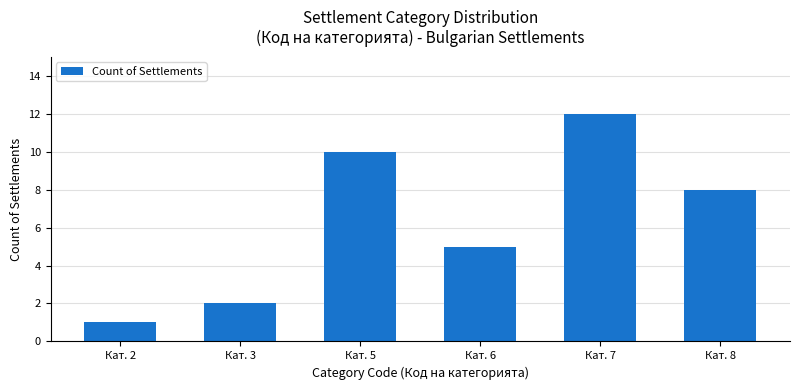

Read the value at Кат. 2.

1